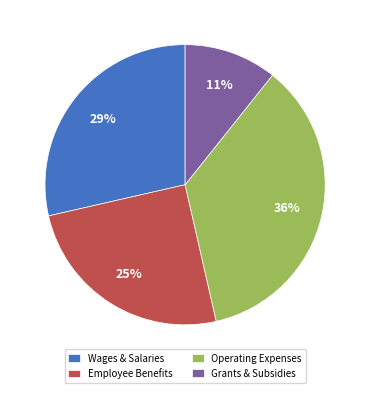

Count the number of slices in the pie.

4